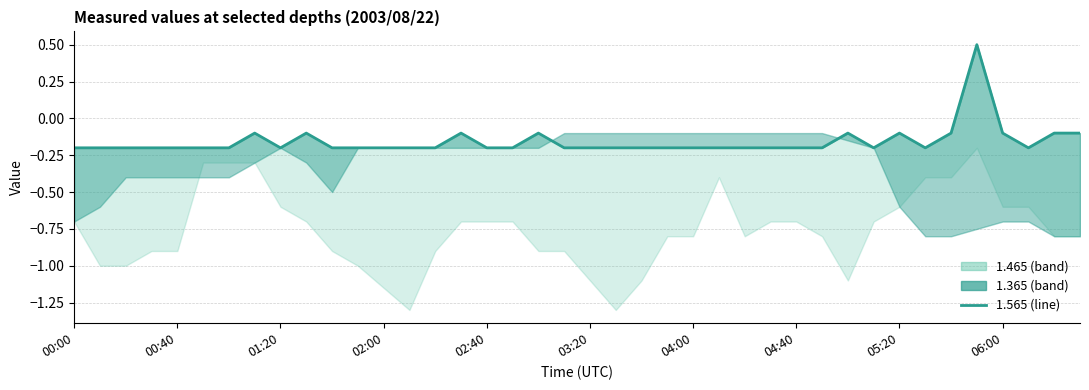

What is the difference between the maximum and second lowest values?

0.7